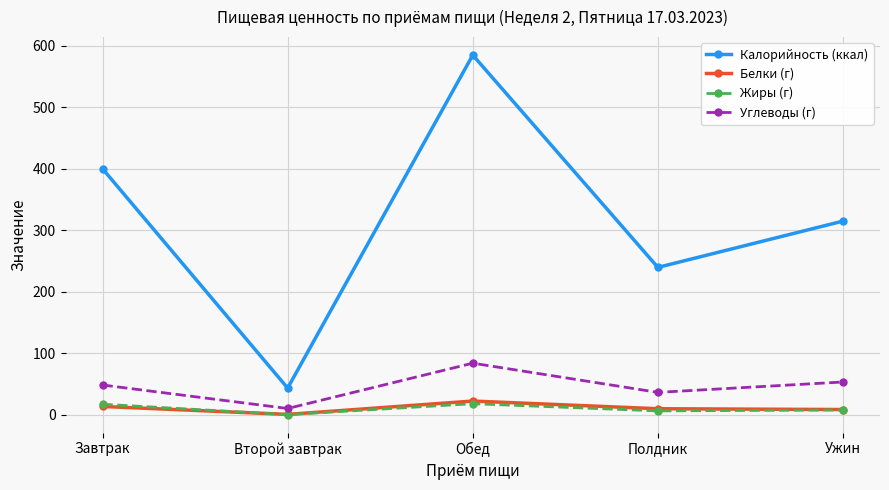

What is the difference between the Углеводы (г) values at Второй завтрак and Обед?

73.7